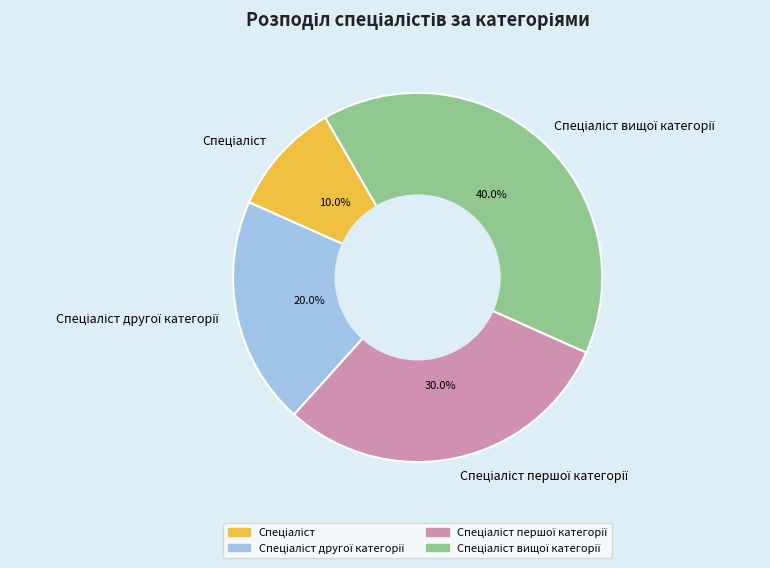

Count the number of slices in the pie.

4